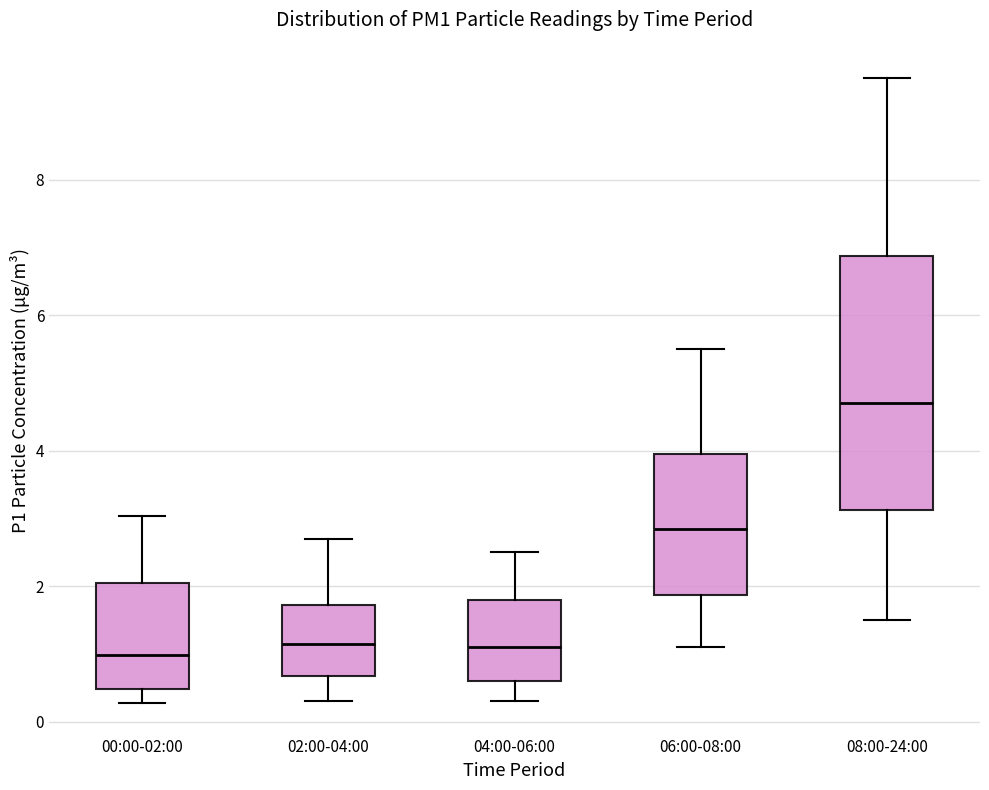

Reading left to right, transcribe this box plot: for each box, give where its median line is, the range the box spans, and where its two whiskers end, as read against the y-axis. The values are not printed on the chart, so give them approximately, as read against the axis.

00:00-02:00: median 1.0, box 0.4 to 2.0, whiskers 0.2 to 3.0
02:00-04:00: median 1.2, box 0.6 to 1.8, whiskers 0.4 to 2.8
04:00-06:00: median 1.2, box 0.6 to 1.8, whiskers 0.4 to 2.6
06:00-08:00: median 2.8, box 1.8 to 4.0, whiskers 1.2 to 5.6
08:00-24:00: median 4.8, box 3.2 to 6.8, whiskers 1.6 to 9.6